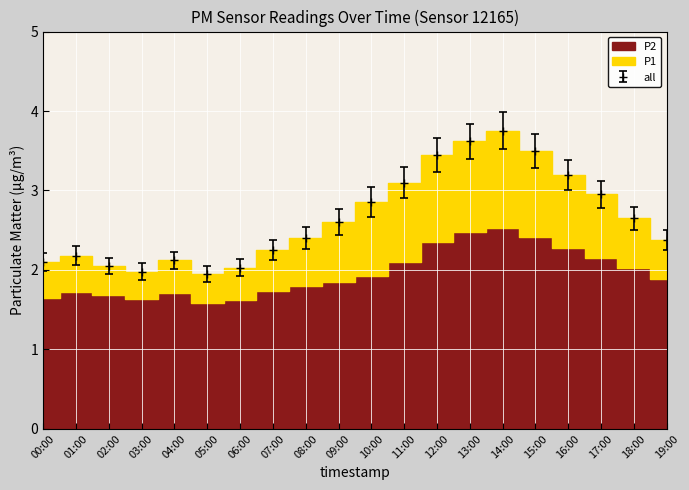

In P2, how many points are lower than both neighbors (excluding endpoints)?

2